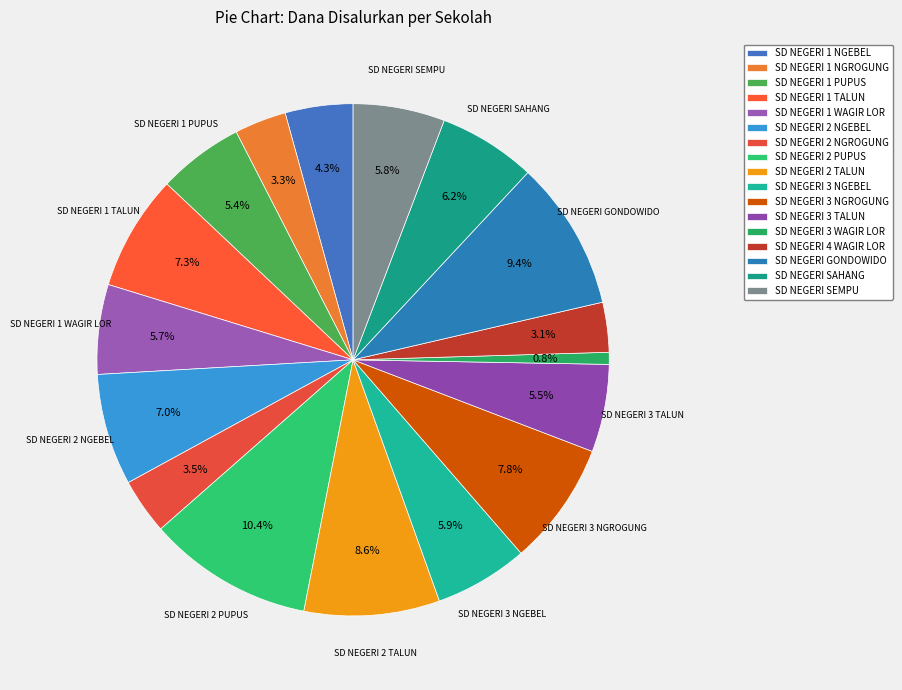

How much of the chart is everything except SD NEGERI 1 NGEBEL?

95.7%